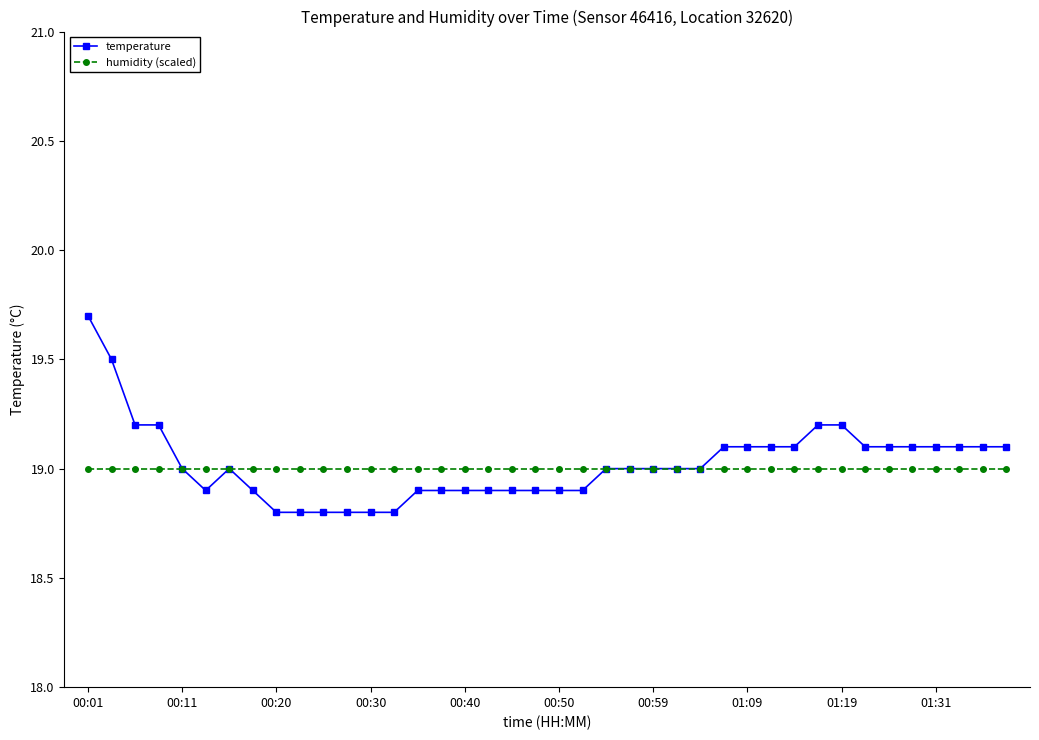

How many categories are shown in the chart?

40